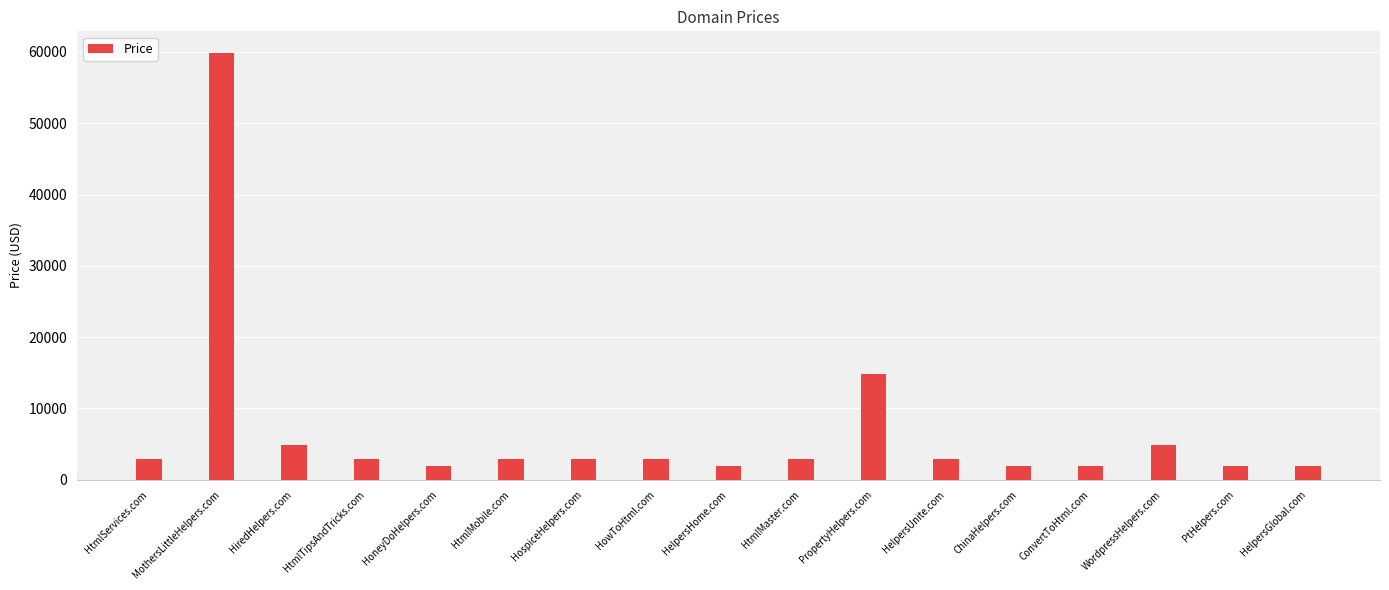

True or false: the data shows 2888 at HtmlTipsAndTricks.com.

True